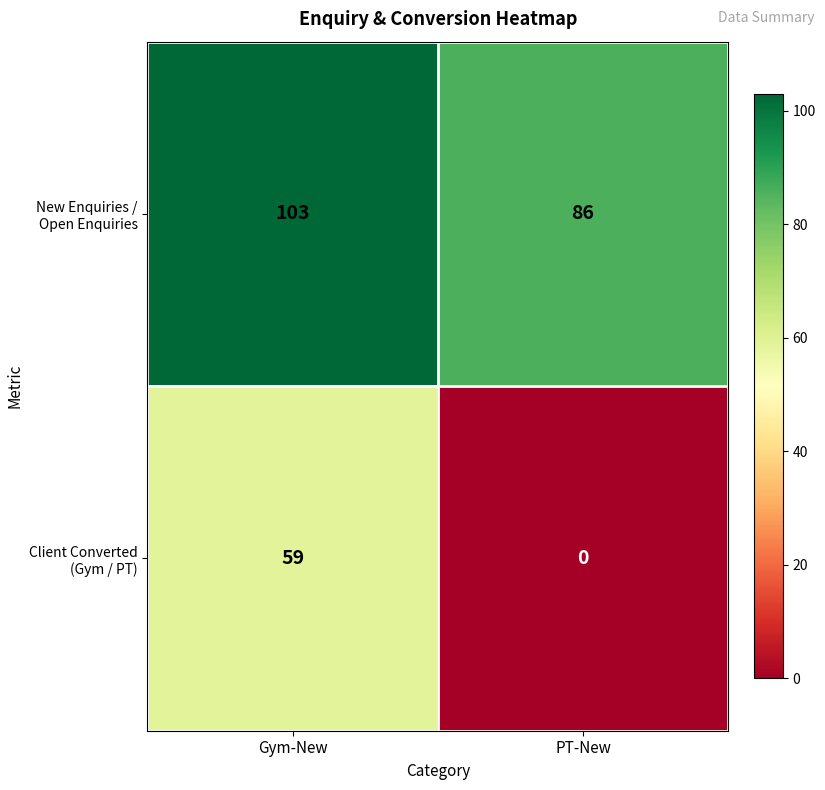

Rank the series at Gym-New from lowest to highest value.

Client Converted (Gym / PT), New Enquiries / Open Enquiries